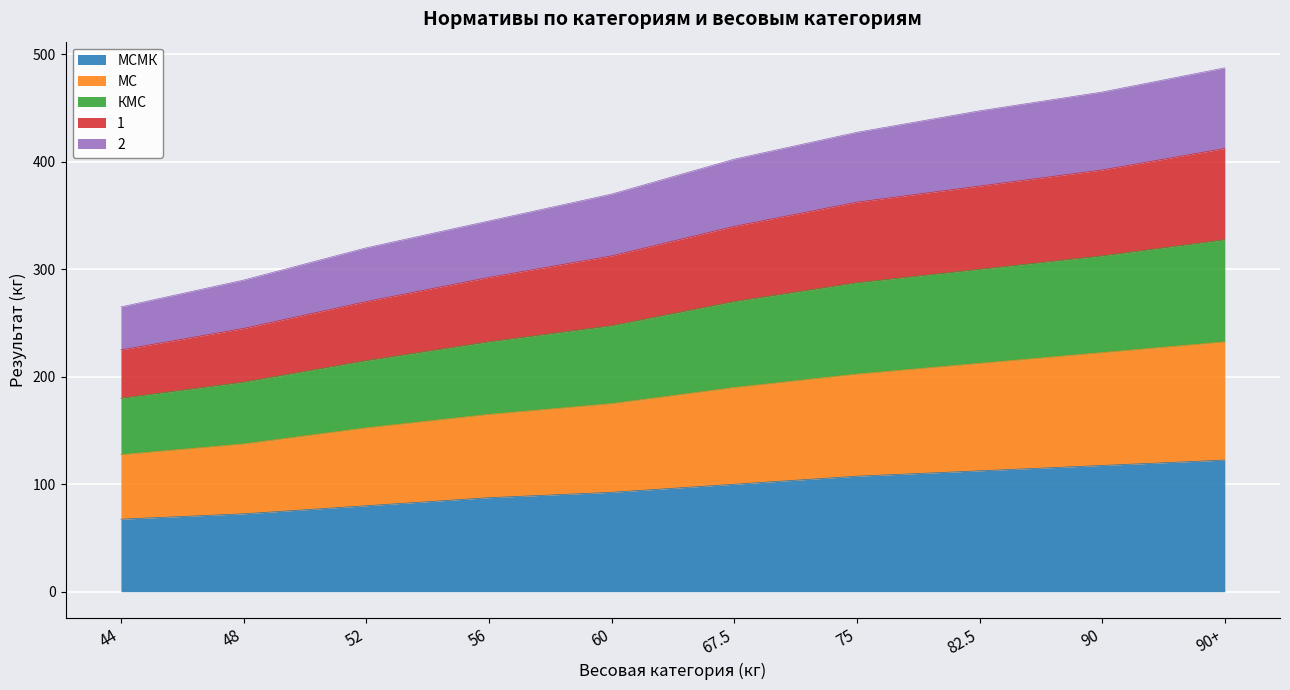

What is the total value across all series at 44?

265.0